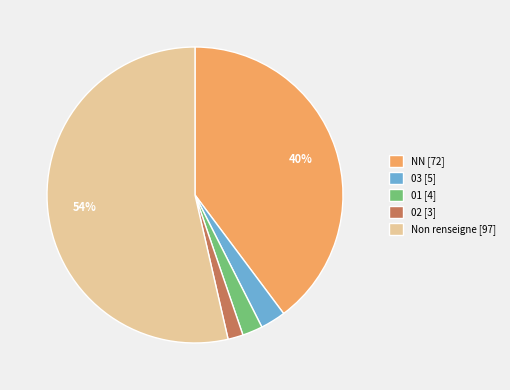

Between Non renseigne [97] and 01 [4], which is larger?

Non renseigne [97]